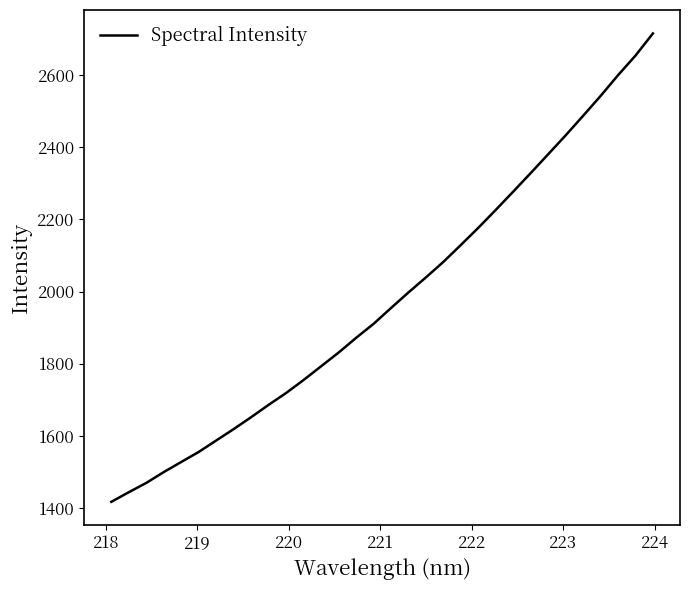

What is the difference between the maximum and minimum values?

1297.2